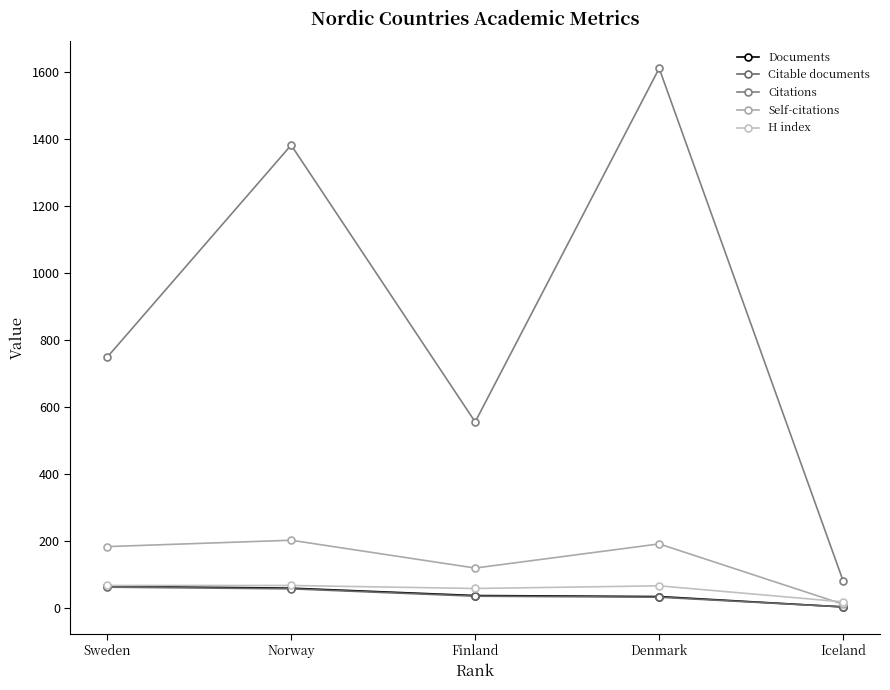

What is the difference between the maximum and second lowest values in the Documents series?

31